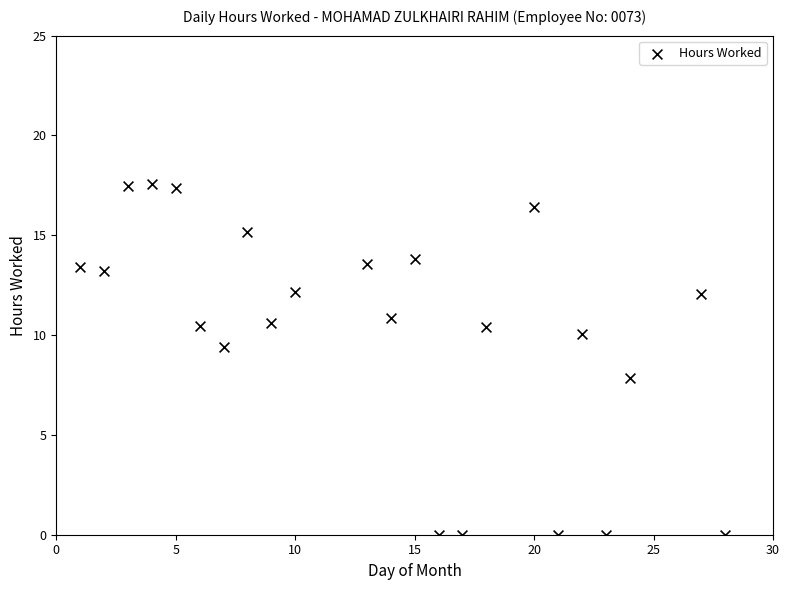

What is the range of Y values (max minus min)?

17.6